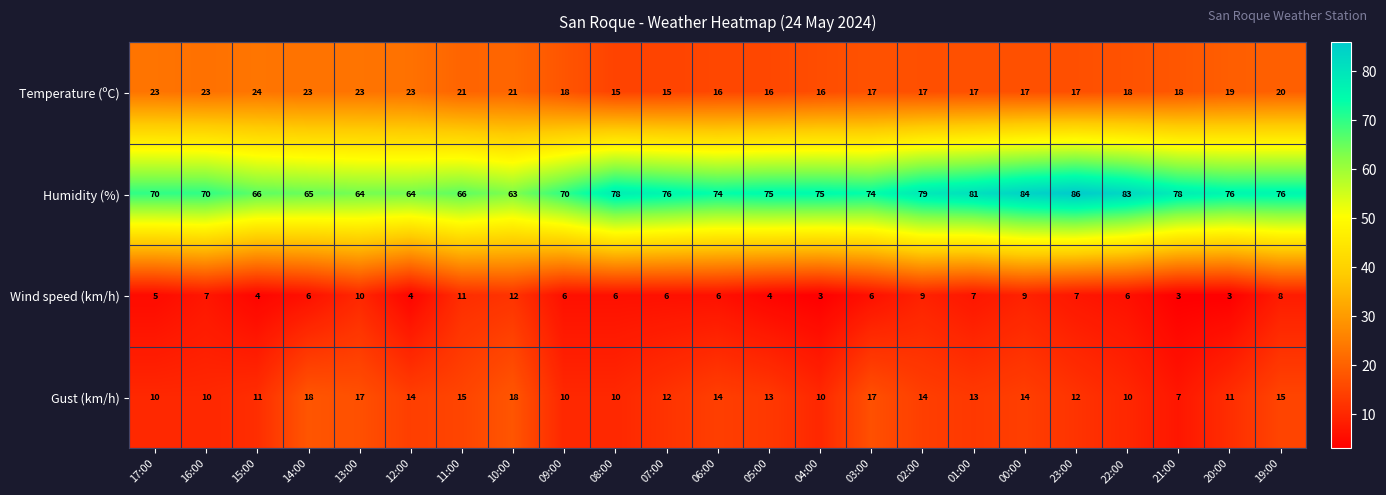

How many series are shown in this chart?

4